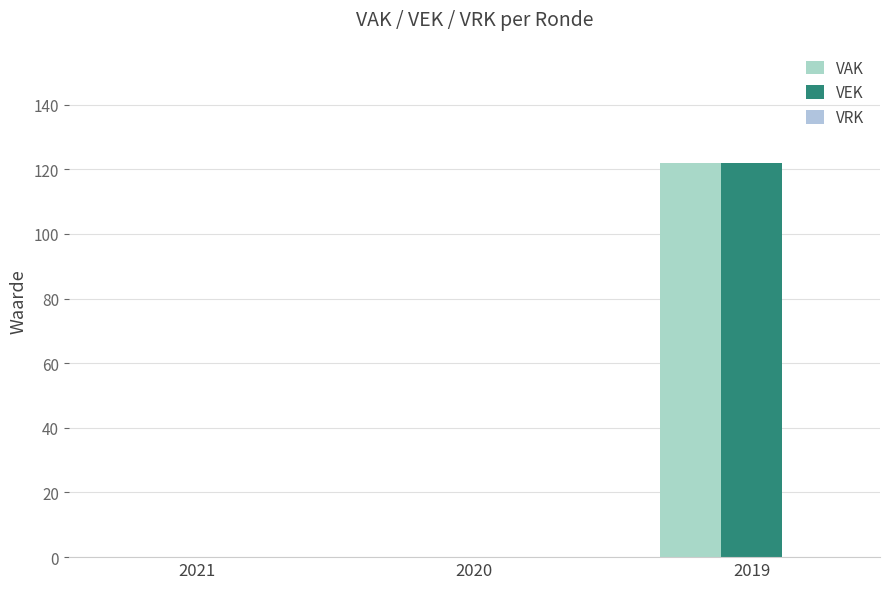

Which series has the largest range (max minus min)?

VAK